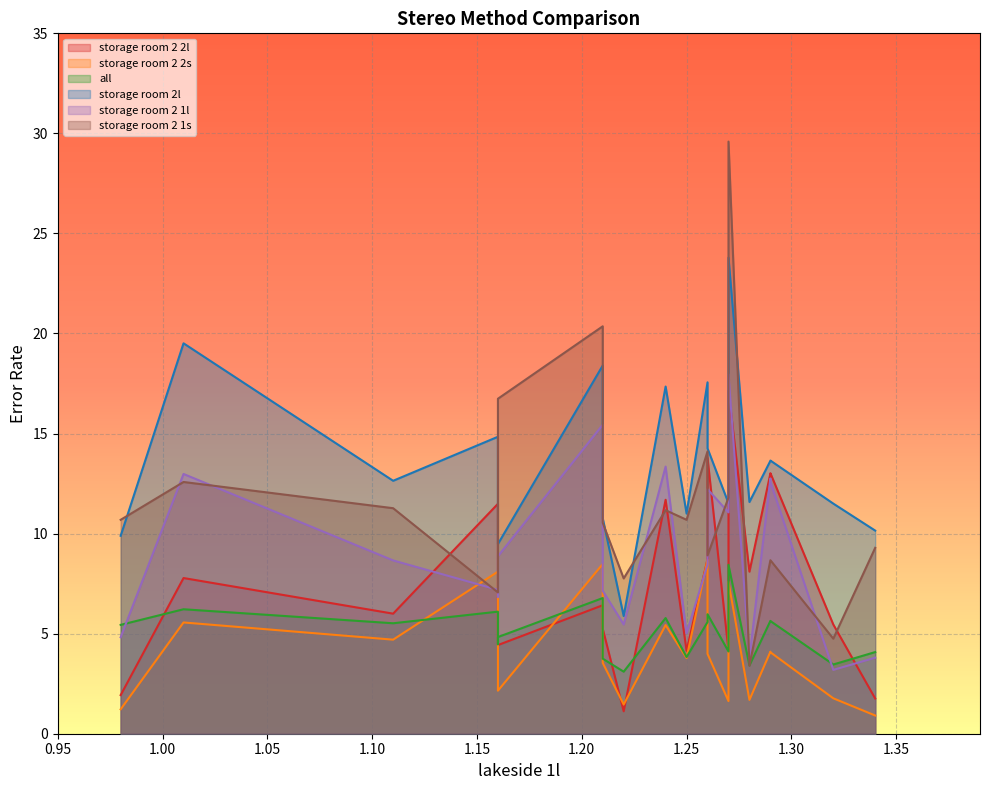

Which series has the widest spread of values?

storage room 2 1s